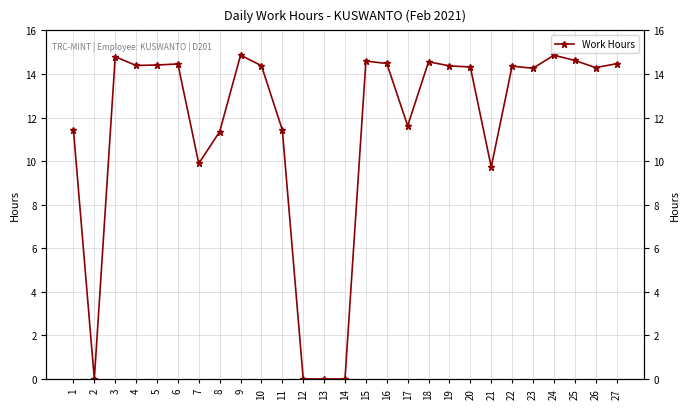

Between 16 and 4, which is larger?

16